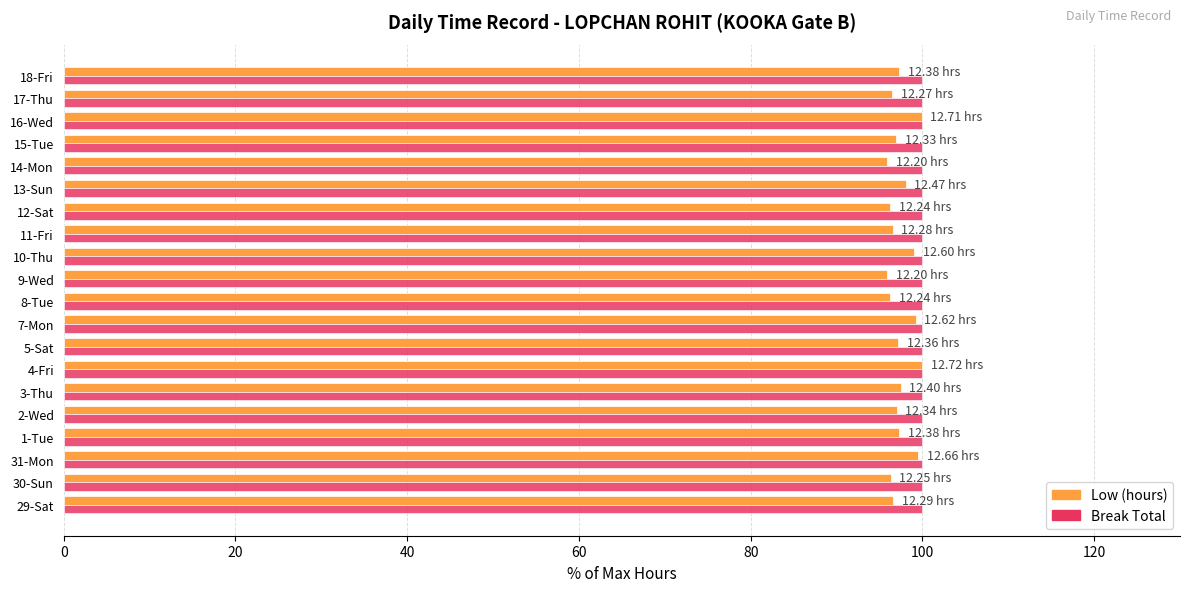

What is the sum of the Break Total values at 15-Tue and 5-Sat?

200.0